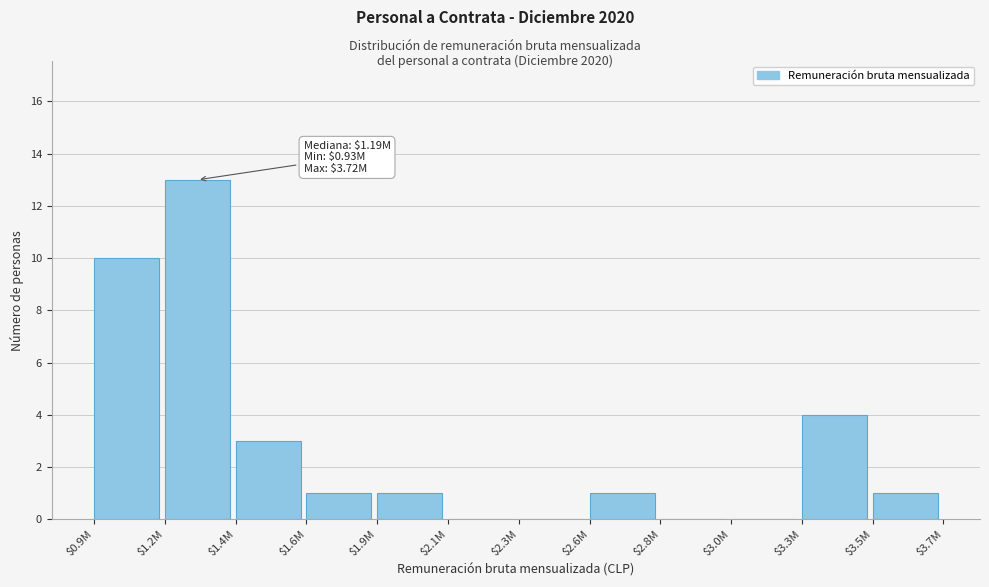

True or false: the data shows 9 at $2.1M.

False